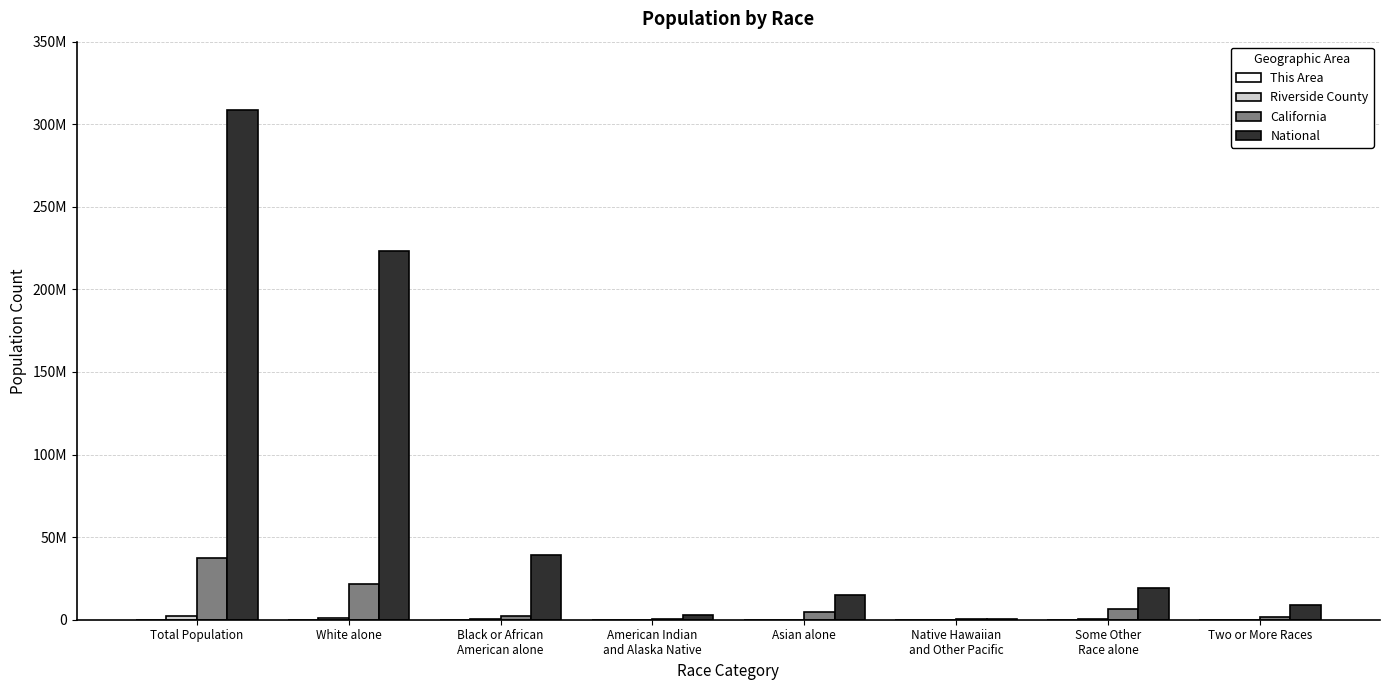

Reading left to right, what are all the values shown in this chart?

This Area: Total Population=10258	White alone=6552	Black or African
American alone=770	American Indian
and Alaska Native=57	Asian alone=1476	Native Hawaiian
and Other Pacific=36	Some Other
Race alone=806	Two or More Races=561
Riverside County: Total Population=2189641	White alone=1335147	Black or African
American alone=140543	American Indian
and Alaska Native=23710	Asian alone=130468	Native Hawaiian
and Other Pacific=6874	Some Other
Race alone=448235	Two or More Races=104664
California: Total Population=37253956	White alone=21453934	Black or African
American alone=2299072	American Indian
and Alaska Native=362801	Asian alone=4861007	Native Hawaiian
and Other Pacific=144386	Some Other
Race alone=6317372	Two or More Races=1815384
National: Total Population=308745538	White alone=223553265	Black or African
American alone=38929319	American Indian
and Alaska Native=2932248	Asian alone=14674252	Native Hawaiian
and Other Pacific=540013	Some Other
Race alone=19107368	Two or More Races=9009073